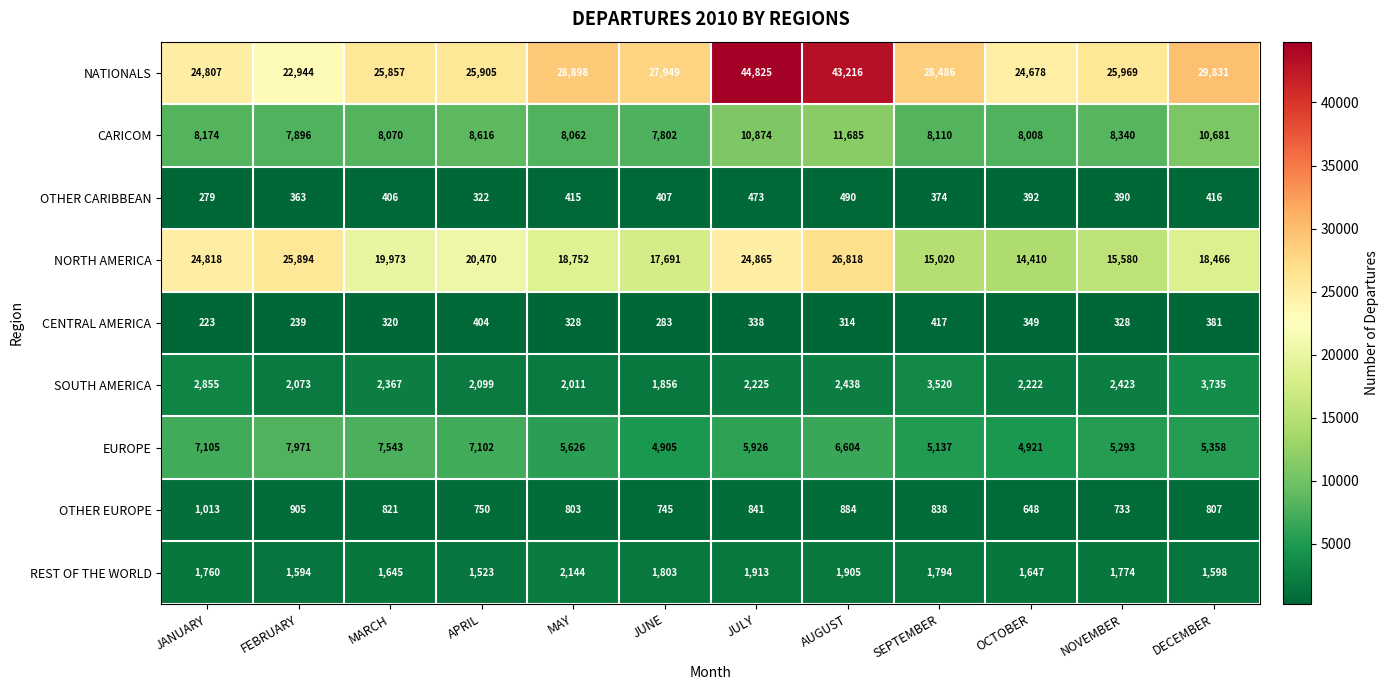

What is the total value across all series at JULY?

92280